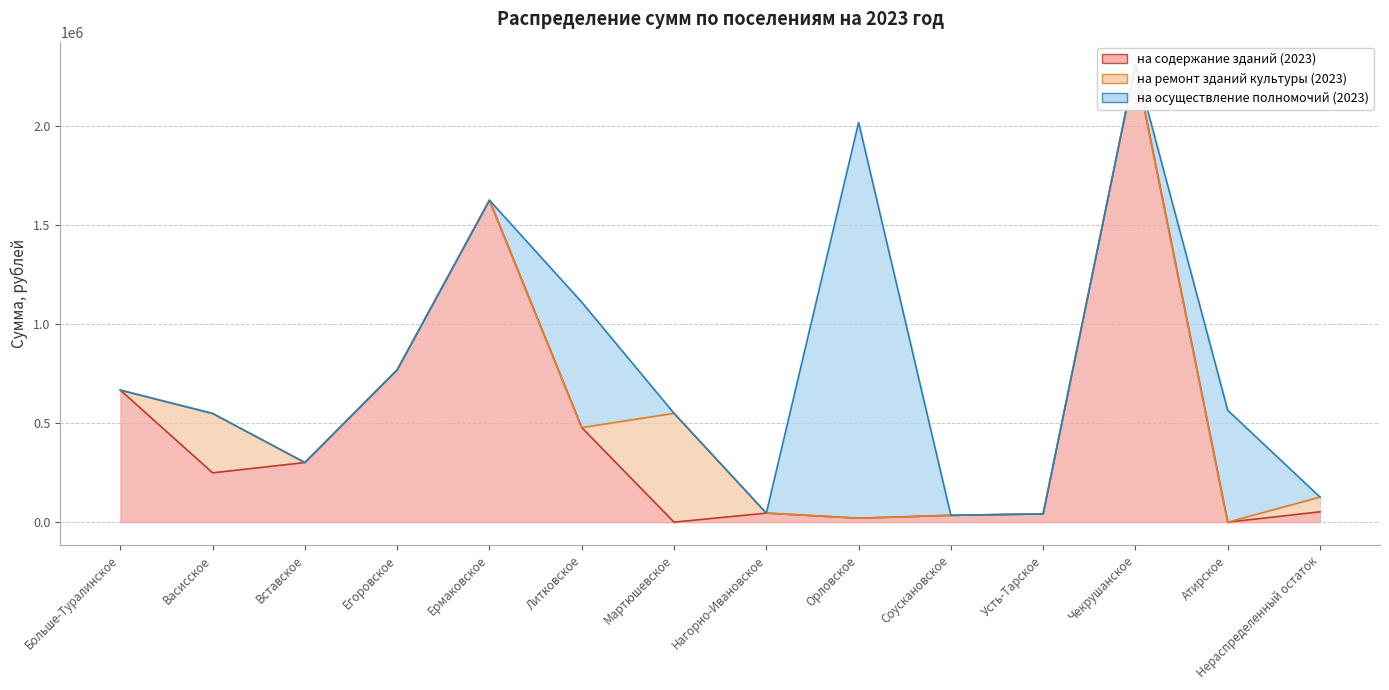

Which series has the widest spread of values?

на содержание зданий (2023)